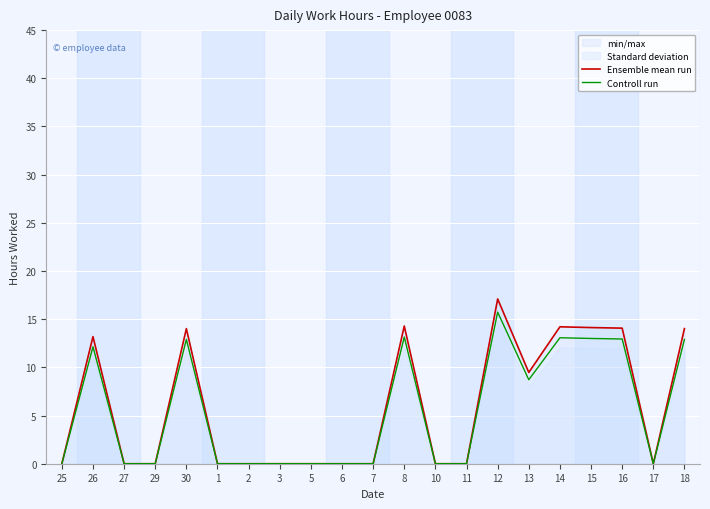

What is the label of the 11th point from the right?

7